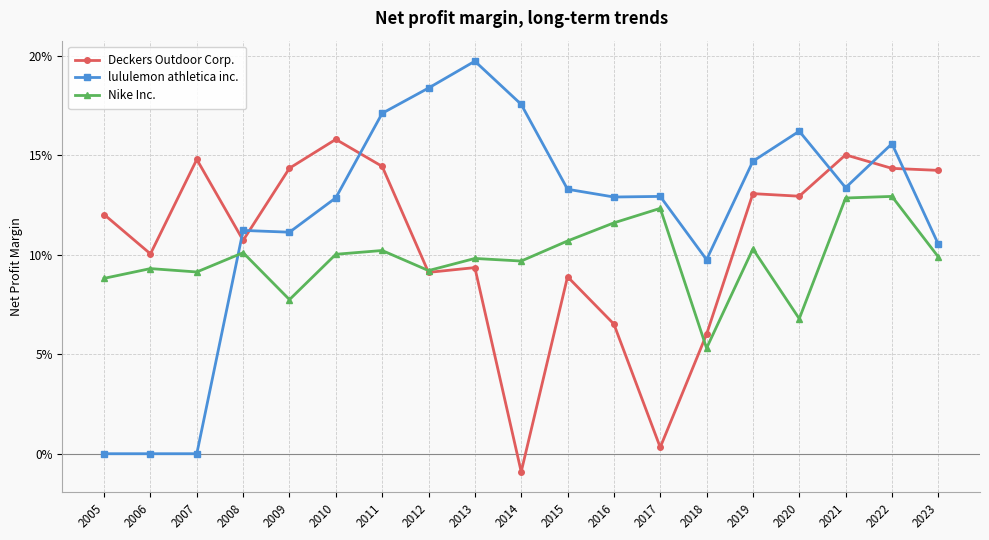

Between 2011 and 2015, which series saw the biggest shift?

Deckers Outdoor Corp.